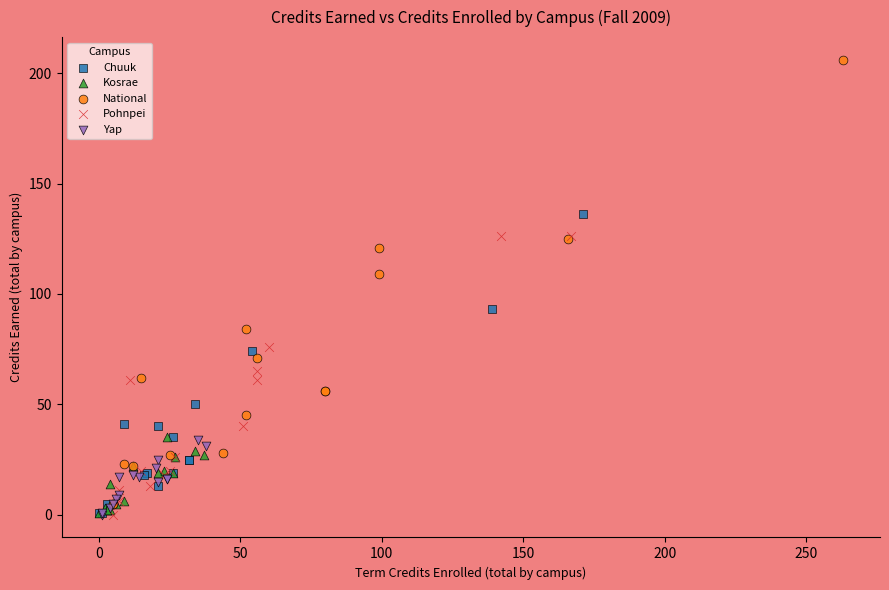

Which series reaches the maximum Y coordinate?

National